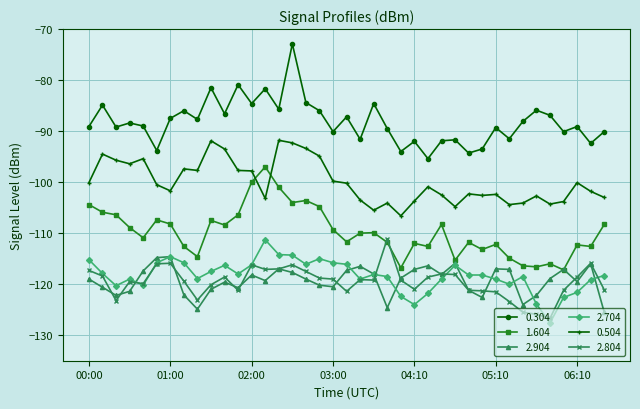

What is the greatest value displayed?

-72.9